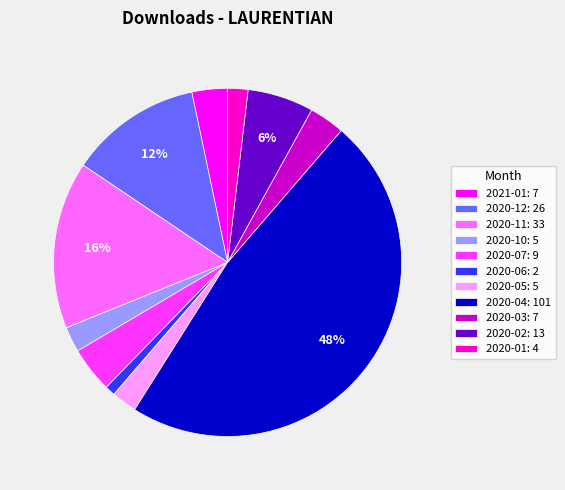

Between 2020-04 and 2020-01, which is larger?

2020-04